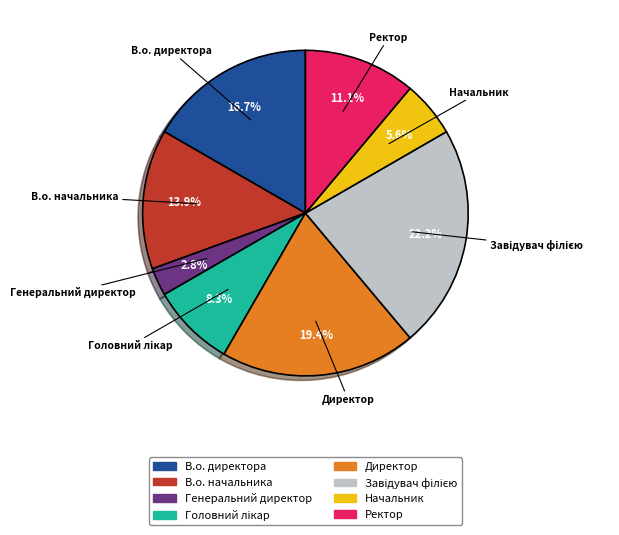

To the nearest percent, what is the average slice percentage?

12%